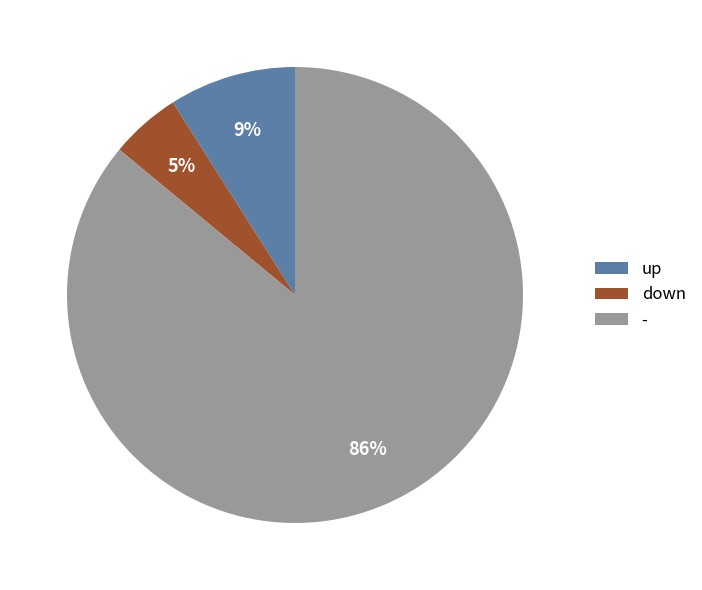

Does - represent more than half of the total?

Yes